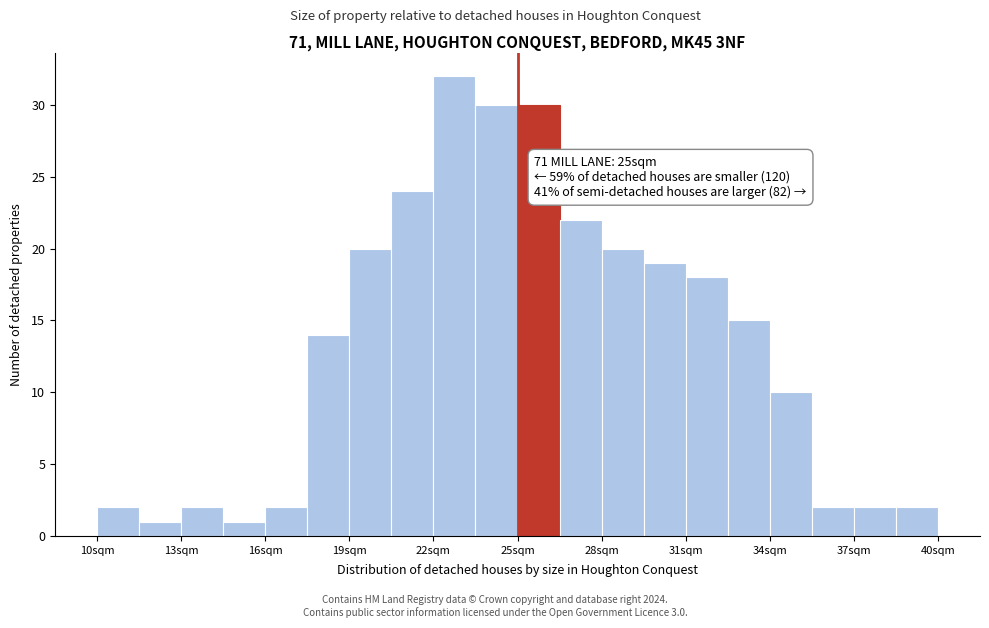

Read against the x-axis, roughly where is the centre of the tallest bar?

23.0